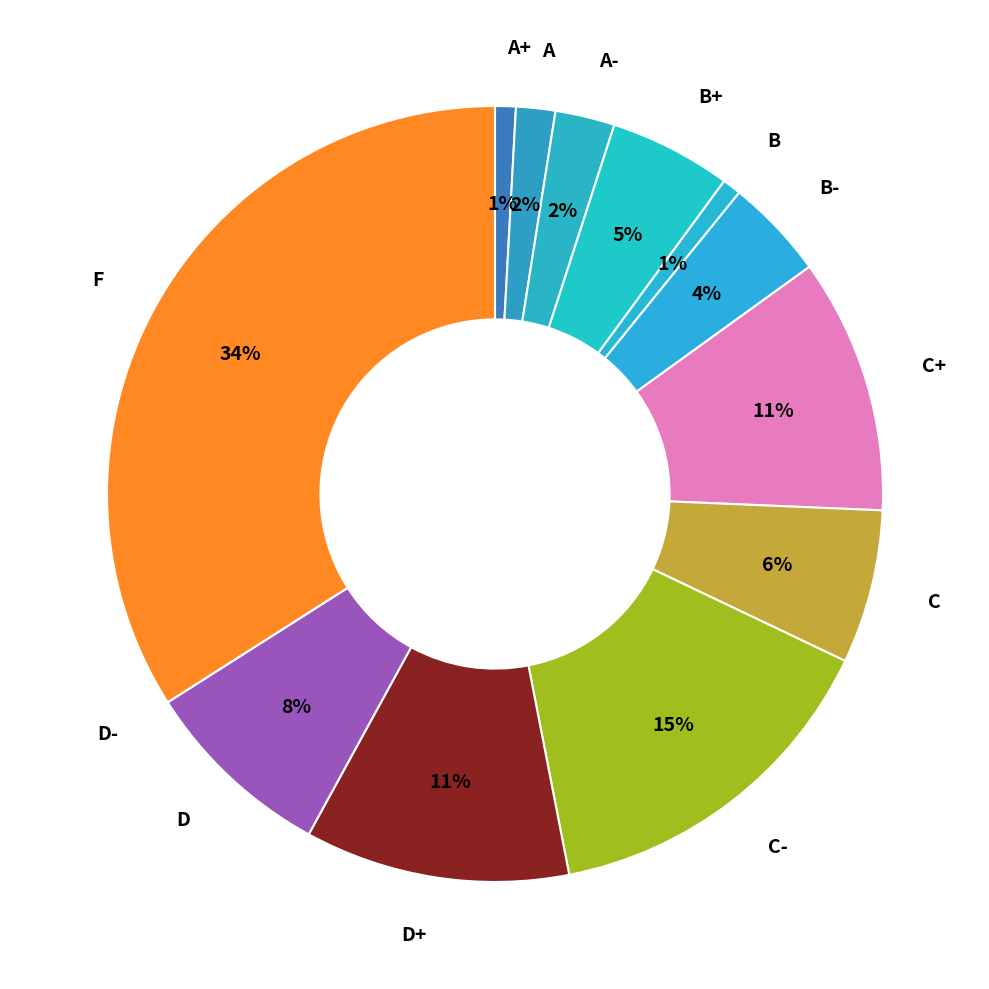

To the nearest percent, what is the combined percentage of D and A+?

9%